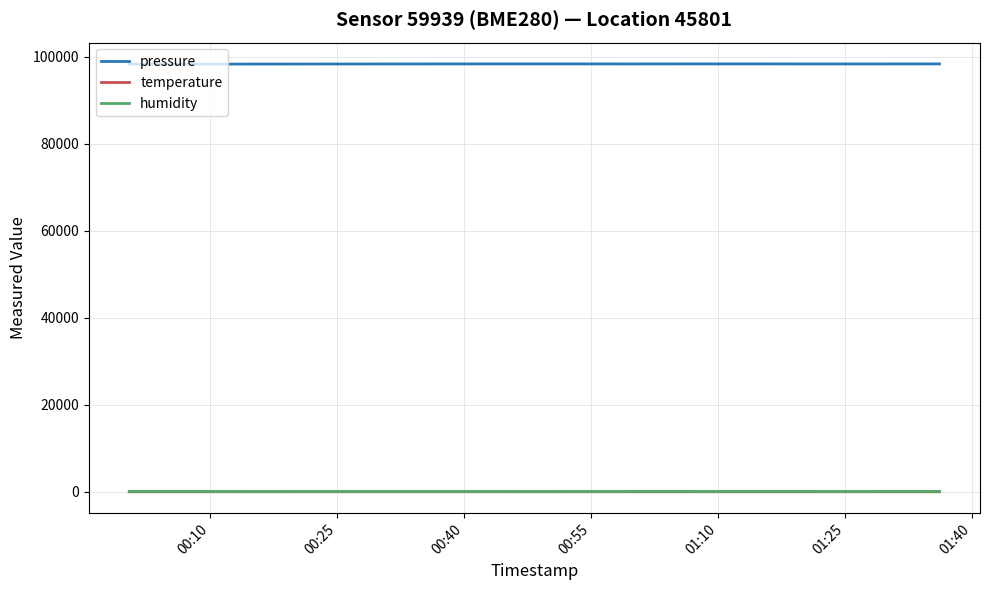

What is the difference between the maximum and minimum values in the temperature series?

0.8